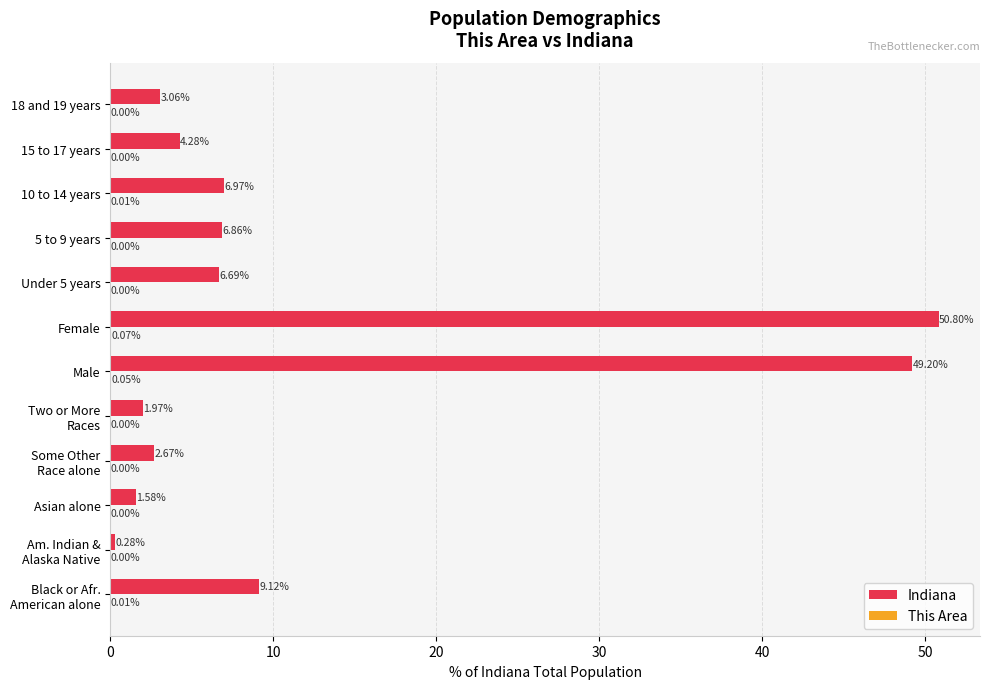

Which series has the largest total across all categories?

Indiana